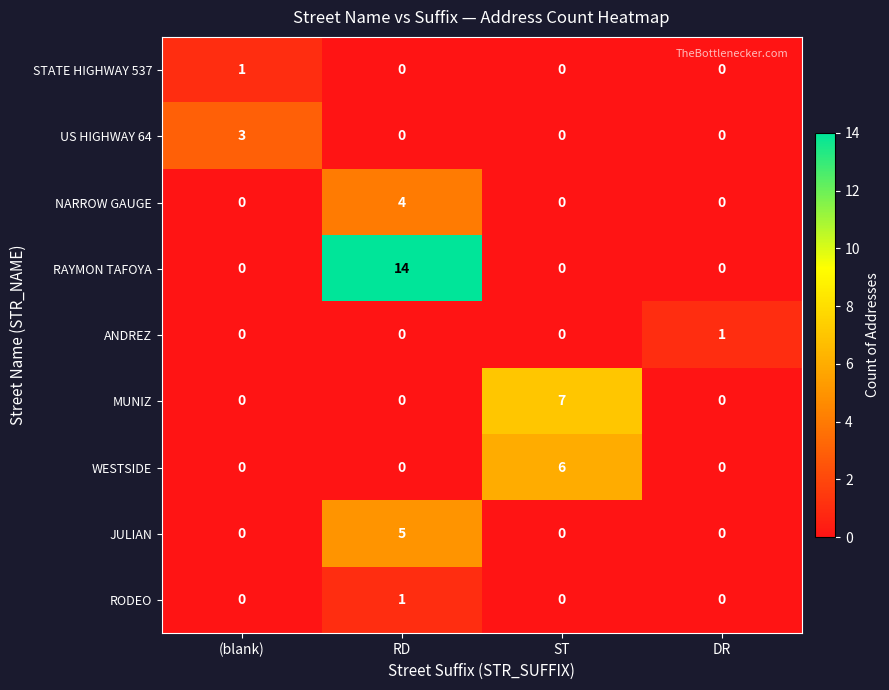

Count the NARROW GAUGE values in the range 0 to 4.

4